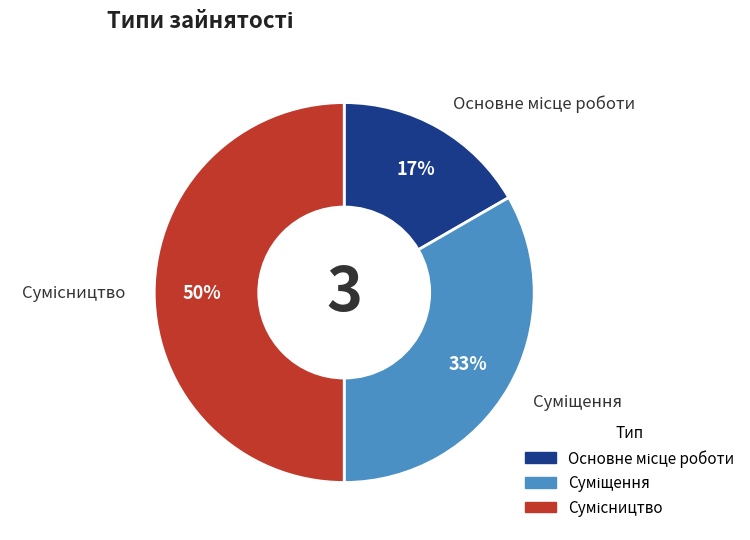

To the nearest percent, what is the difference between the largest and smallest slice percentages?

33%